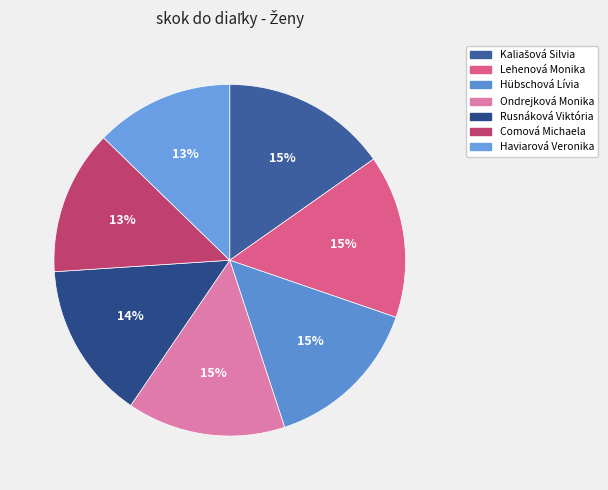

Does Lehenová Monika represent more than half of the total?

No